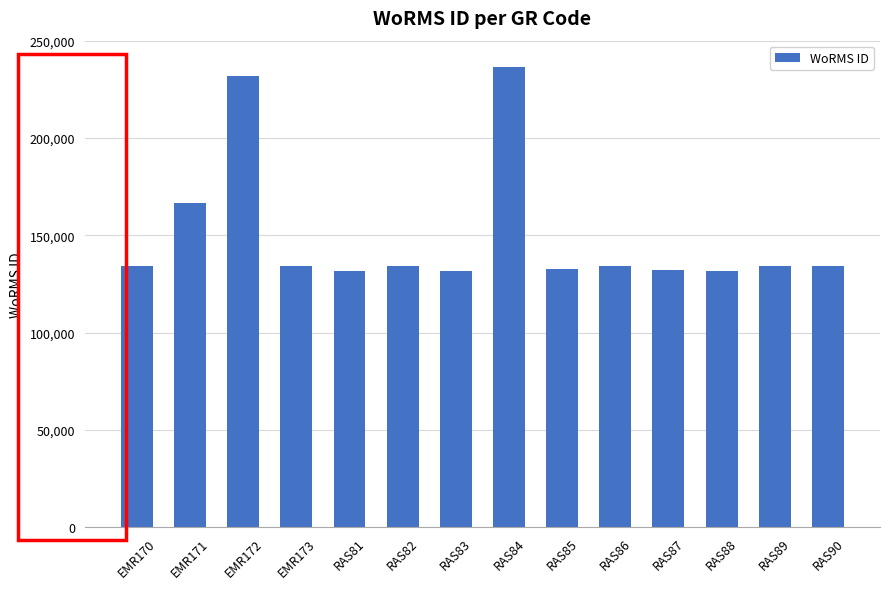

Which category has the highest value across all series?

RAS84